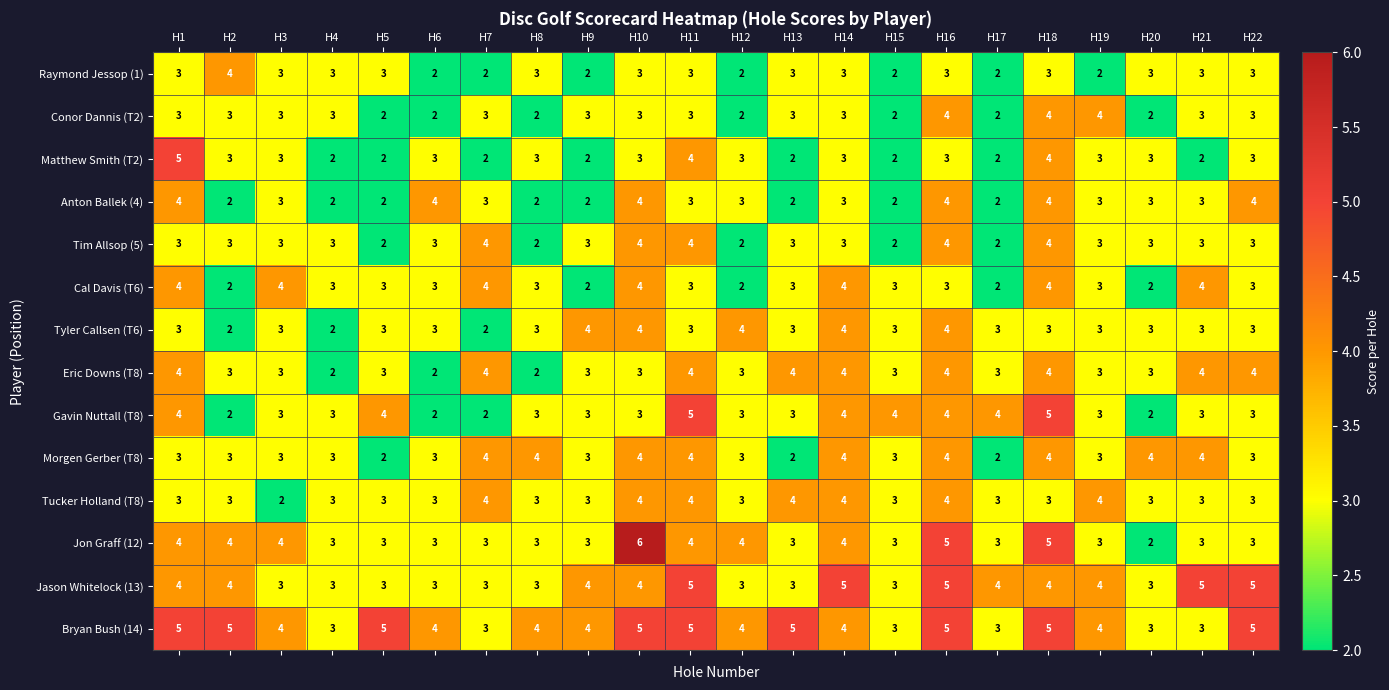

Is the value of Cal Davis (T6) at H20 greater than the value of Tim Allsop (5) at H18?

No